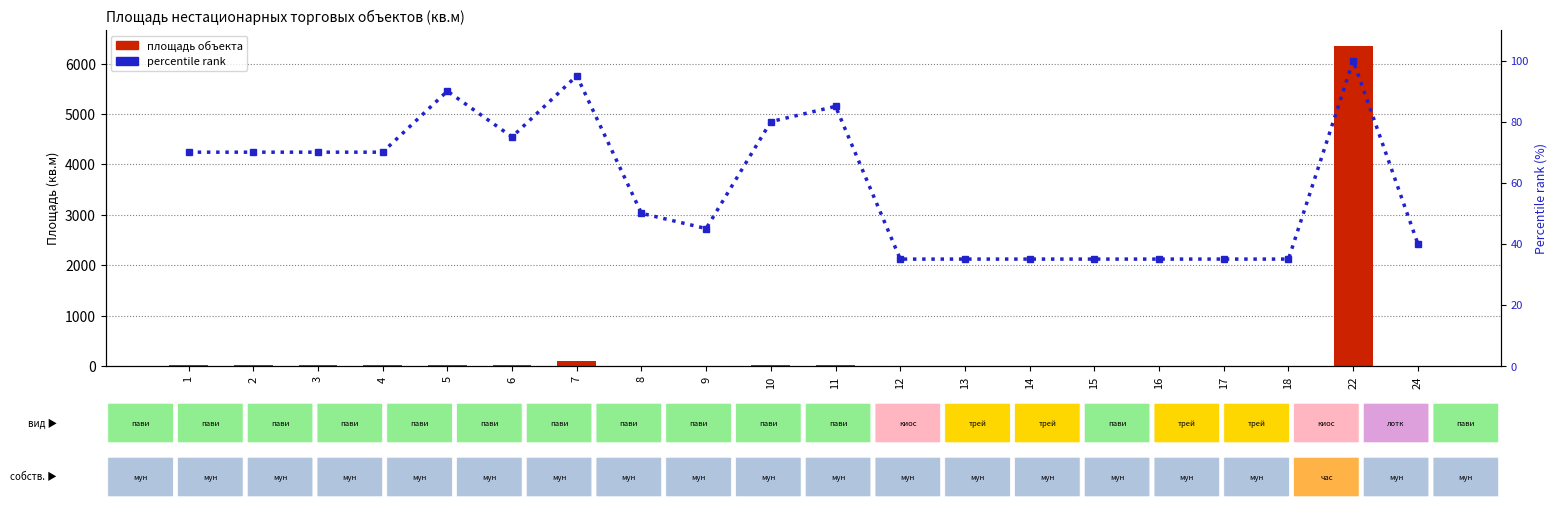

What is the difference between the highest and lowest values at 5?

68.3